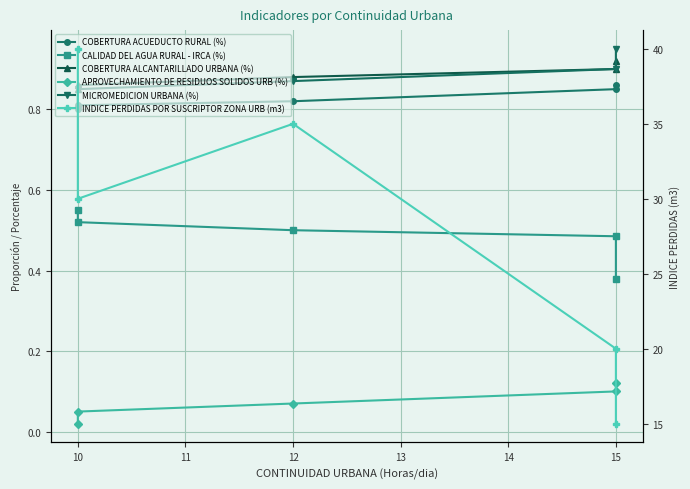

Reading left to right, what are all the values shown in this chart?

COBERTURA ACUEDUCTO RURAL (%): 0.8	0.8	0.8	0.8	0.9
CALIDAD DEL AGUA RURAL - IRCA (%): 0.6	0.5	0.5	0.5	0.4
COBERTURA ALCANTARILLADO URBANA (%): 0.8	0.9	0.9	0.9	0.9
APROVECHAMIENTO DE RESIDUOS SOLIDOS URB (%): 0.0	0.1	0.1	0.1	0.1
MICROMEDICION URBANA (%): 0.8	0.8	0.9	0.9	0.9
INDICE PERDIDAS POR SUSCRIPTOR ZONA URB (m3): 40.0	30.0	35.0	20.0	15.0